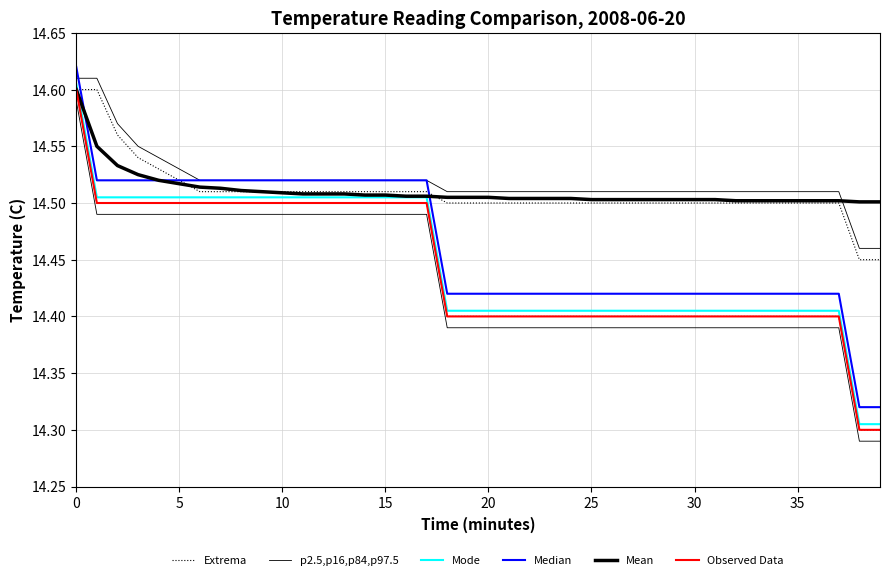

Is it true that Mean equals 14.5 at 16?

True